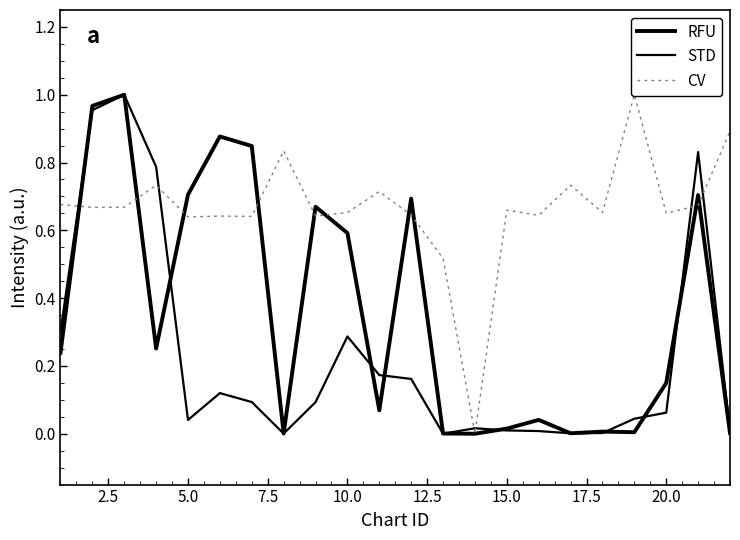

What is the sum of the RFU values at 17.5 and 2.5?

1.0